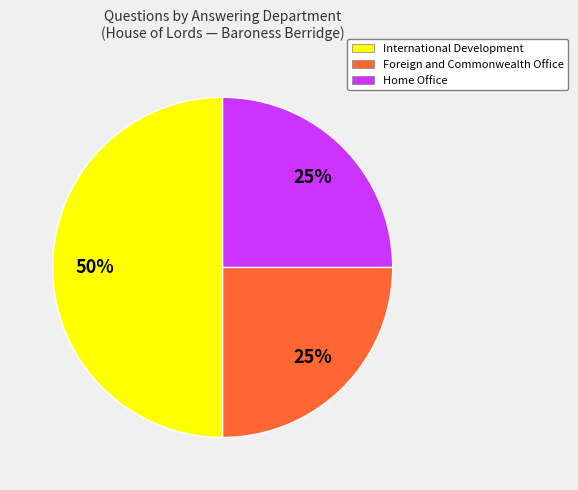

To the nearest percent, what is the difference between the largest and smallest slice percentages?

25%